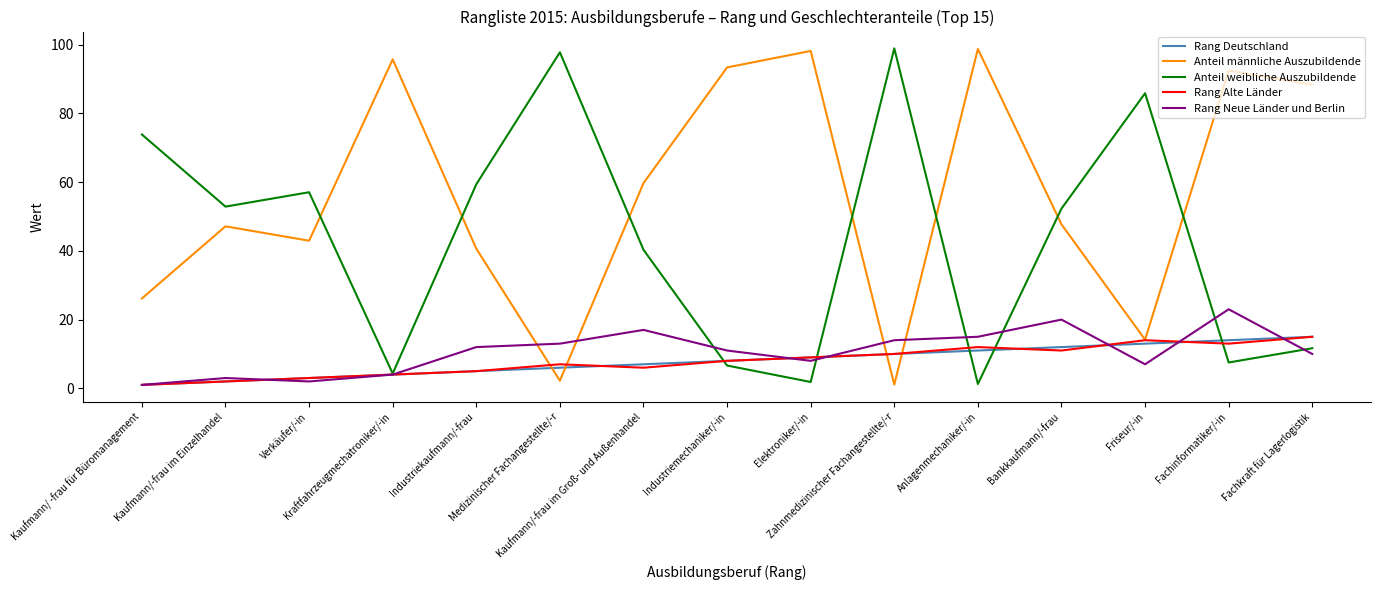

Does the chart have visible grid lines?

No